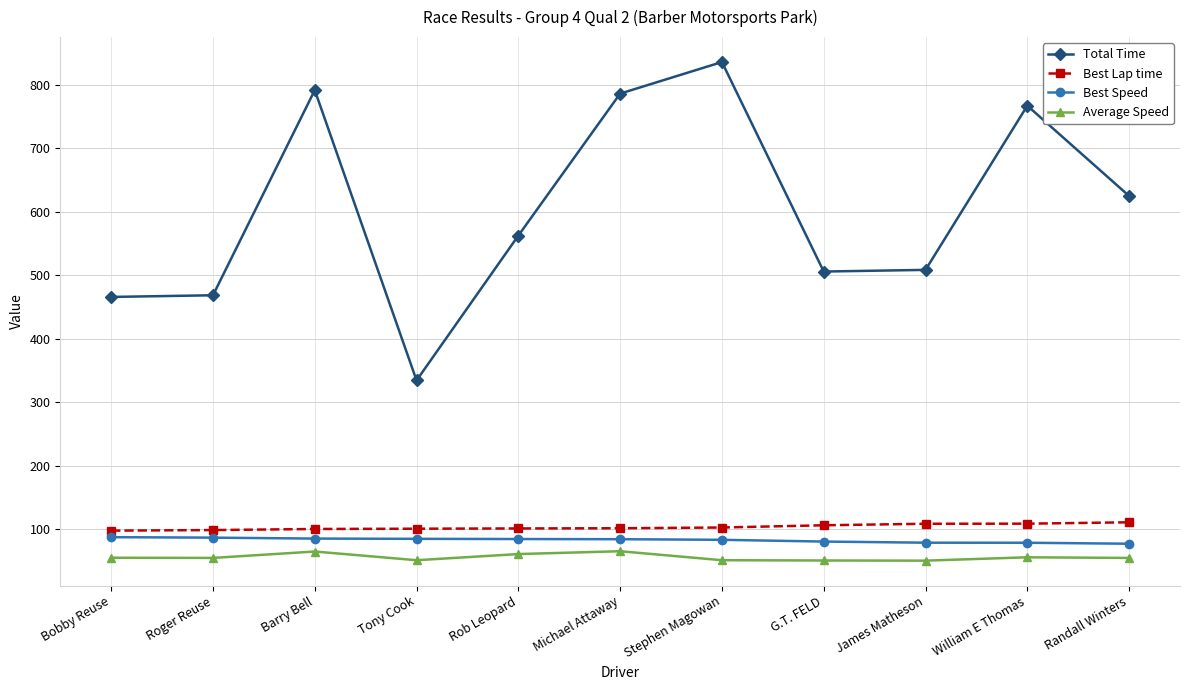

Is it true that Average Speed equals 51.3 at Stephen Magowan?

True